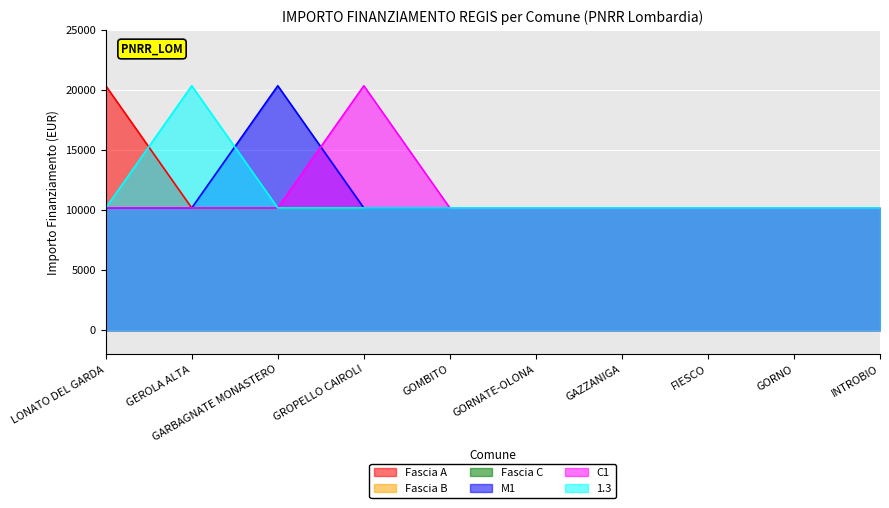

The value of M1 at GORNATE-OLONA is 6097. True or false?

False